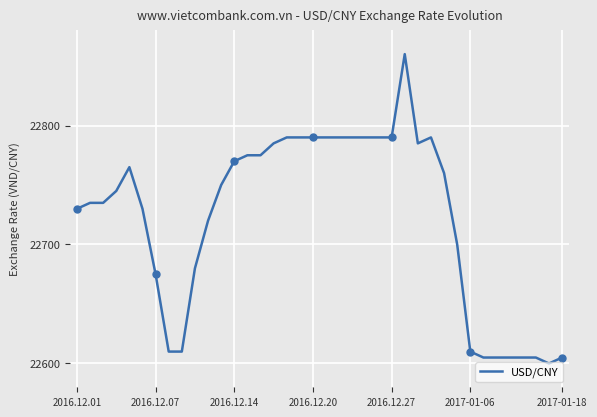

What is the difference between the second highest and second lowest values?

185